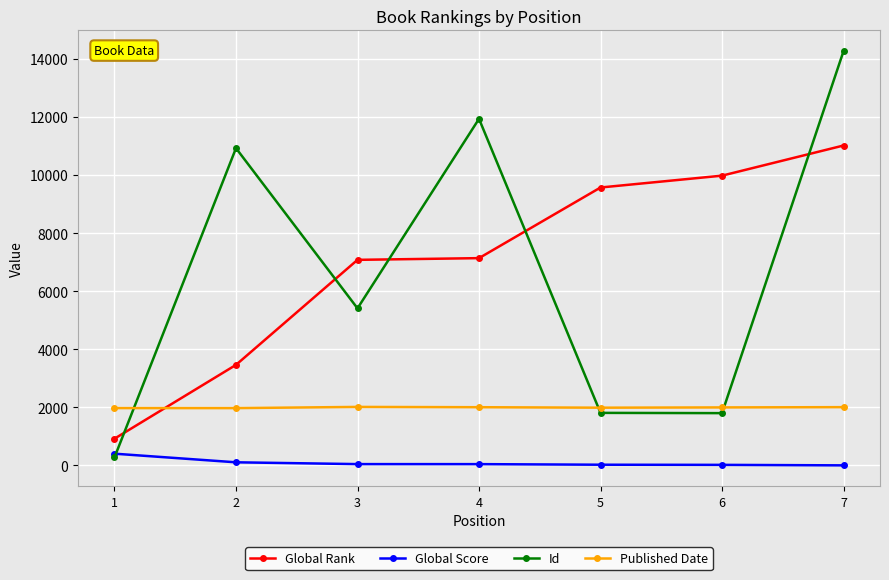

At which category is the sum across all series the highest?

7